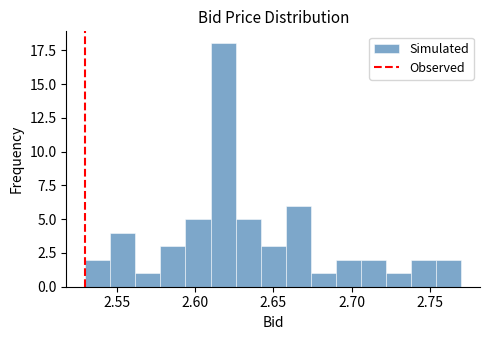

Around what value on the x-axis is the tallest bar? Give the approximate position of its centre, as read against the axis.

2.620